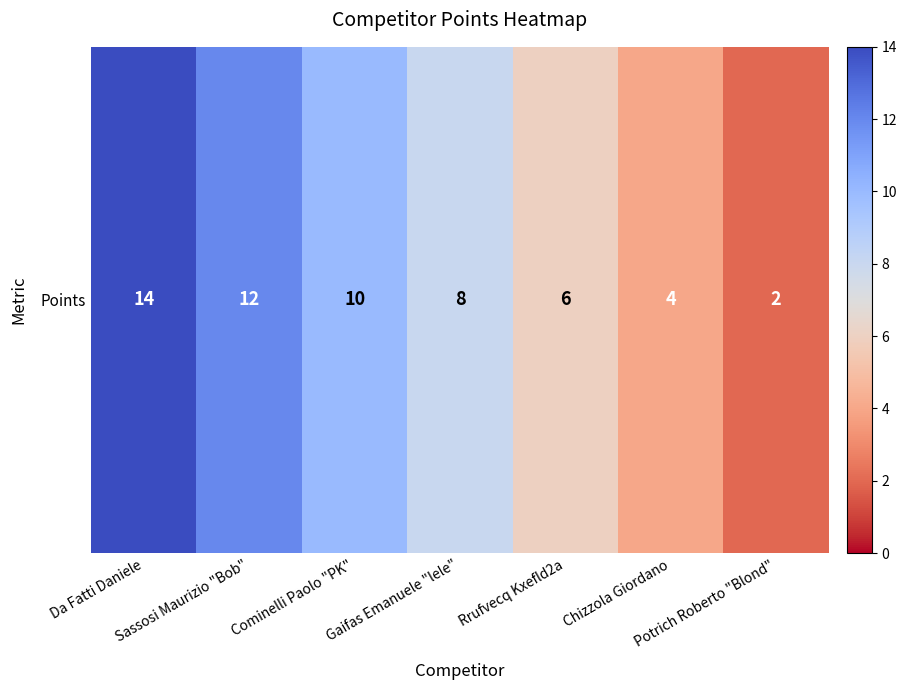

What is the difference between the maximum and minimum values?

12